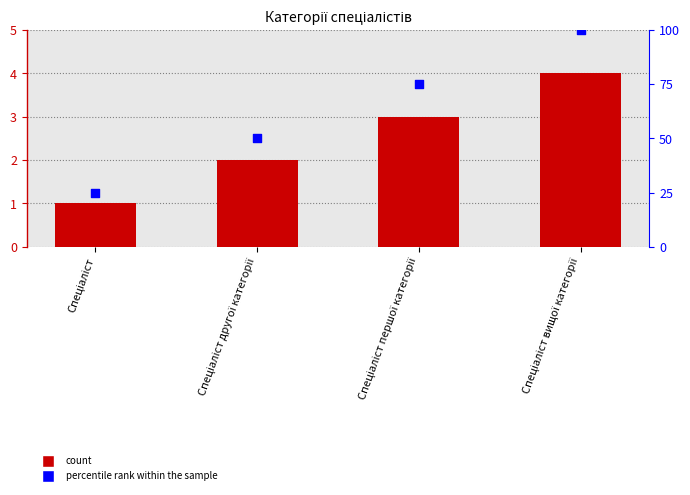

Is the value of Ідентифікатор at Спеціаліст вищої категорії greater than the value of percentile rank within the sample at Спеціаліст?

No